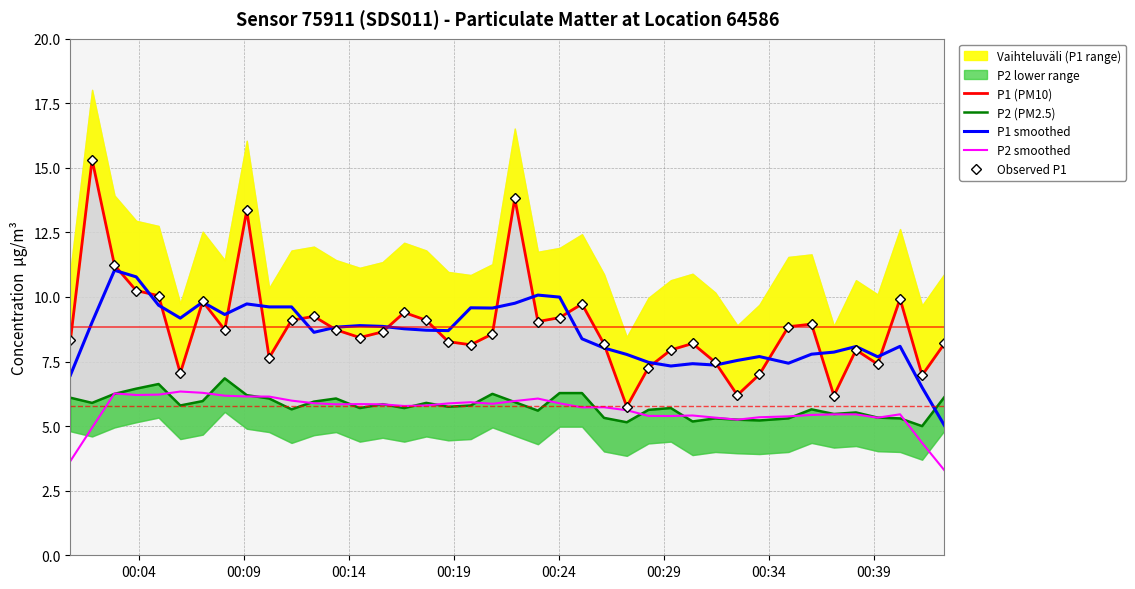

True or false: P2 smoothed and P1 smoothed cross at least once.

False